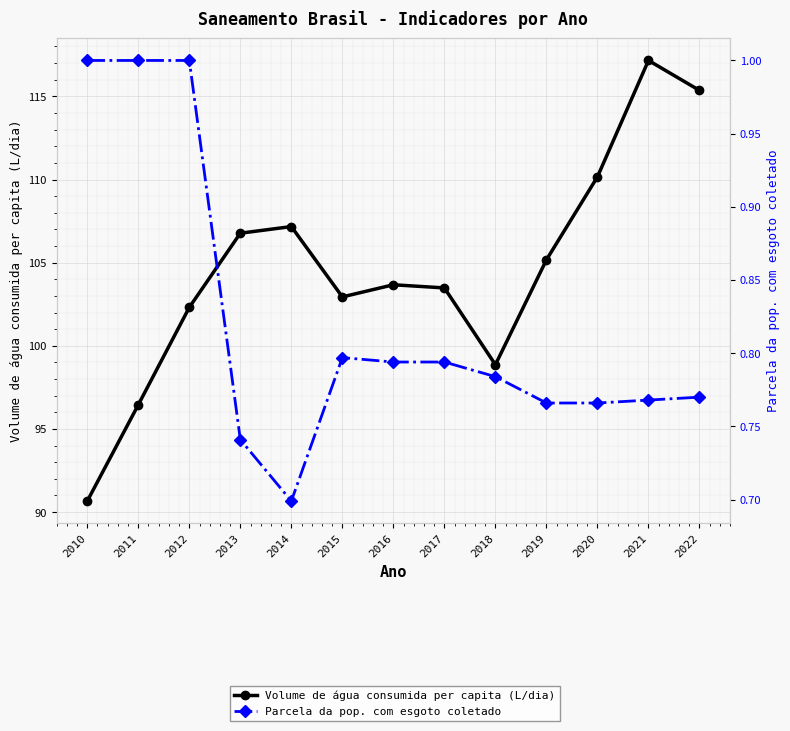

How many lines are shown in the chart?

2